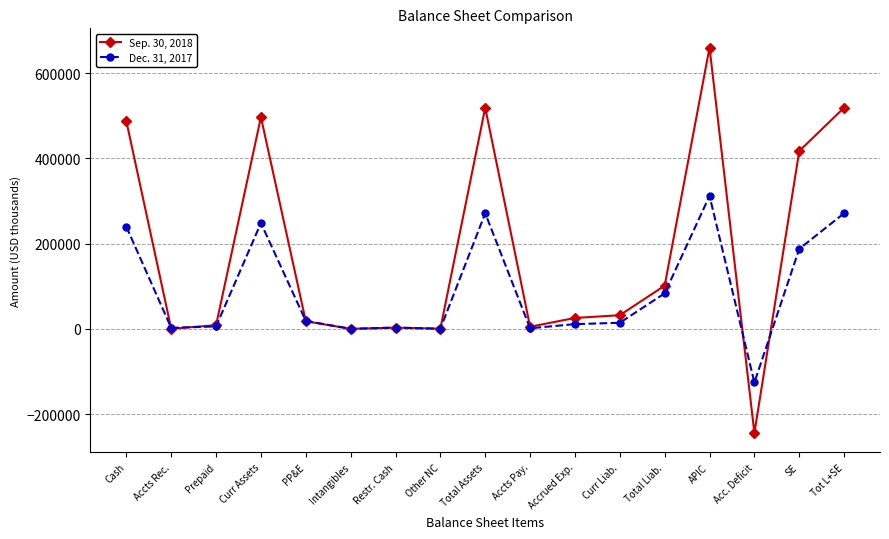

Which series ends up on top after the final intersection of Dec. 31, 2017 and Sep. 30, 2018?

Sep. 30, 2018